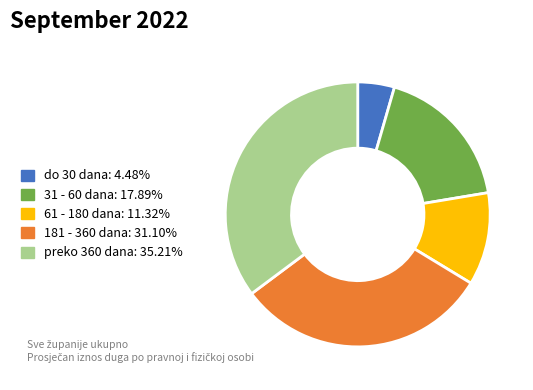

Rank the categories by value from highest to lowest.

preko 360 dana, 181 - 360 dana, 31 - 60 dana, 61 - 180 dana, do 30 dana